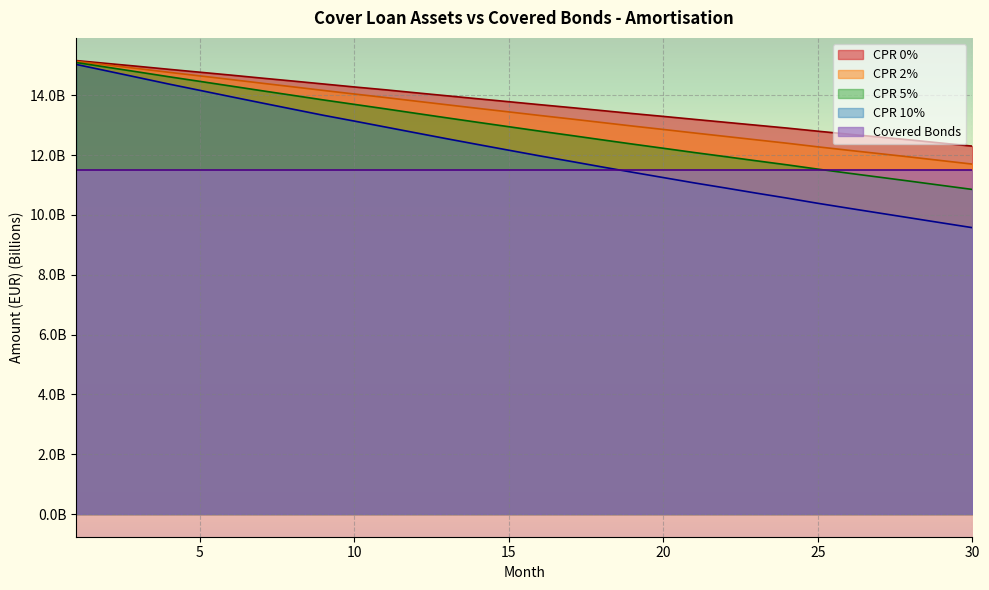

At how many categories does at least one series exceed 9?

30